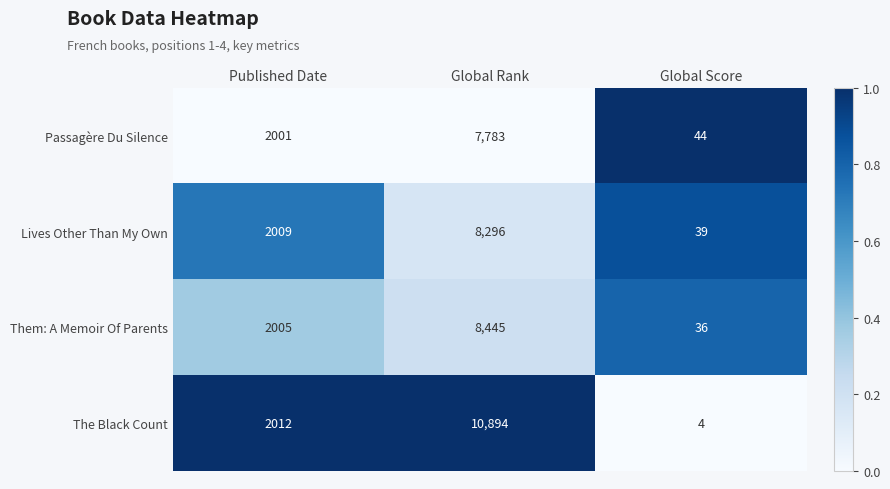

The value of Lives Other Than My Own at Global Score is 63. True or false?

False